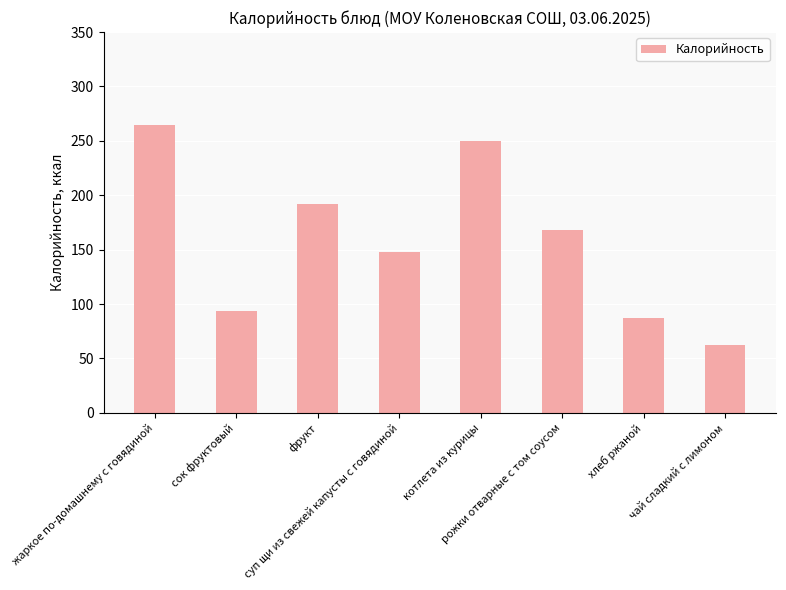

True or false: the data shows 148 at суп щи из свежей капусты с говядиной.

True